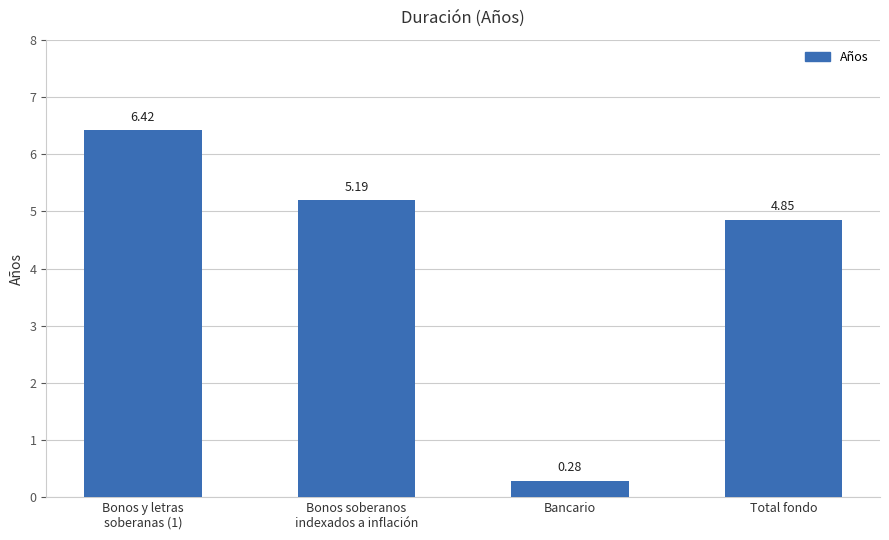

Count the number of data series in this chart.

1